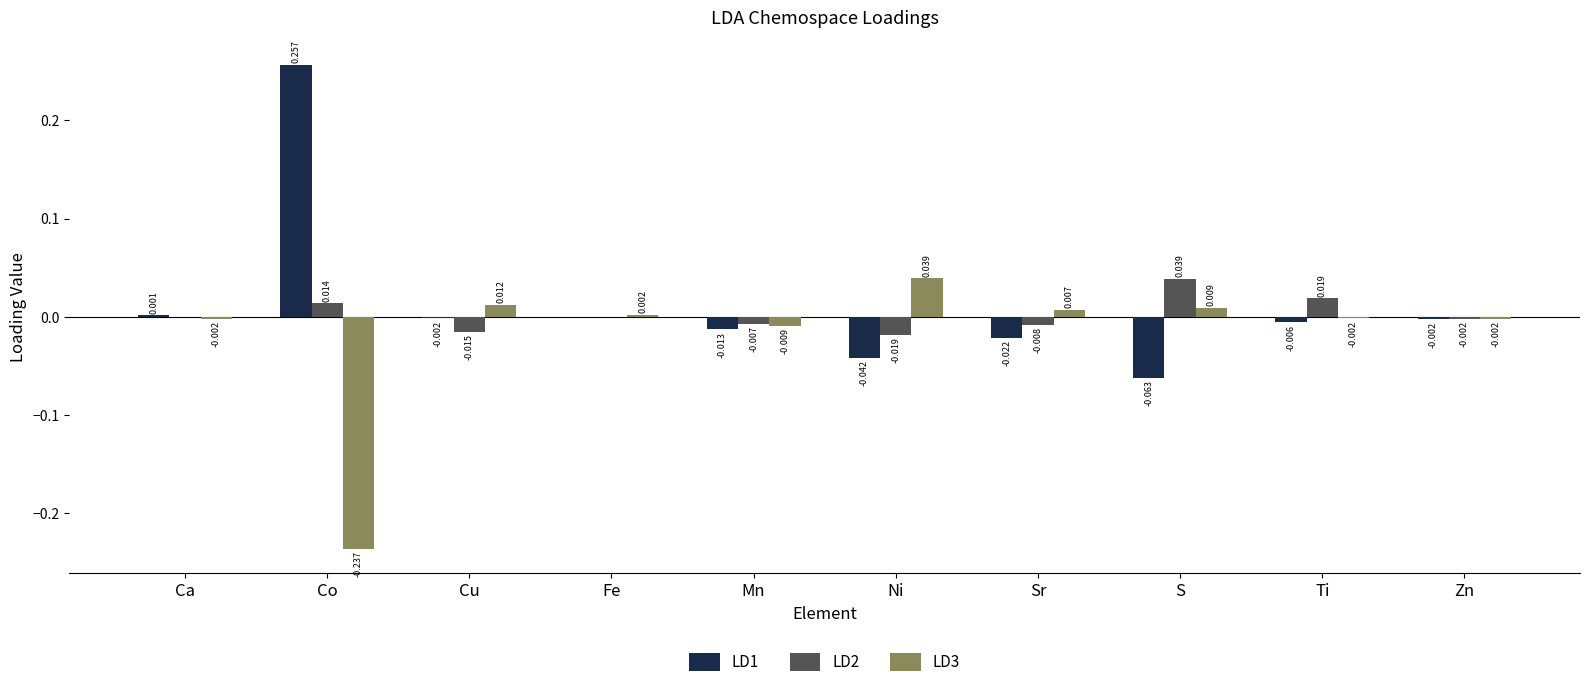

How many positive values does the LD3 series have?

5